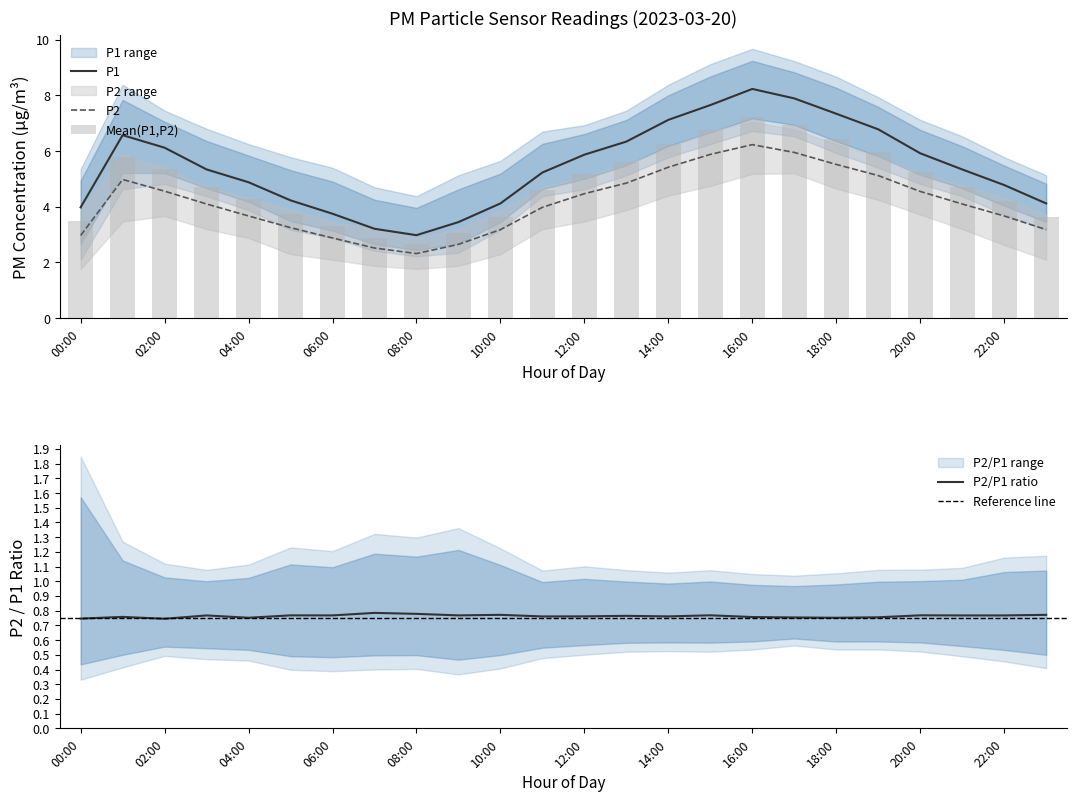

Is it true that P2 equals 5.5 at 18:00?

True